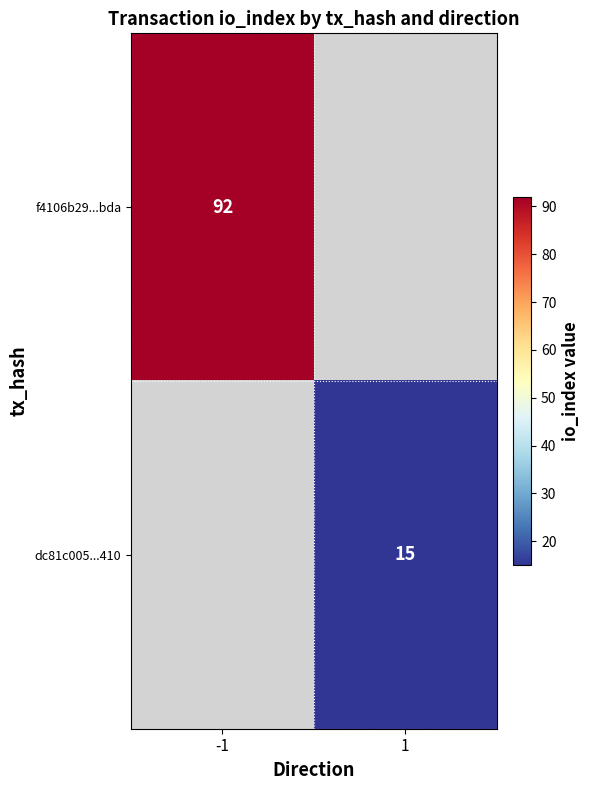

The value of f4106b29...bda at -1 is 126. True or false?

False